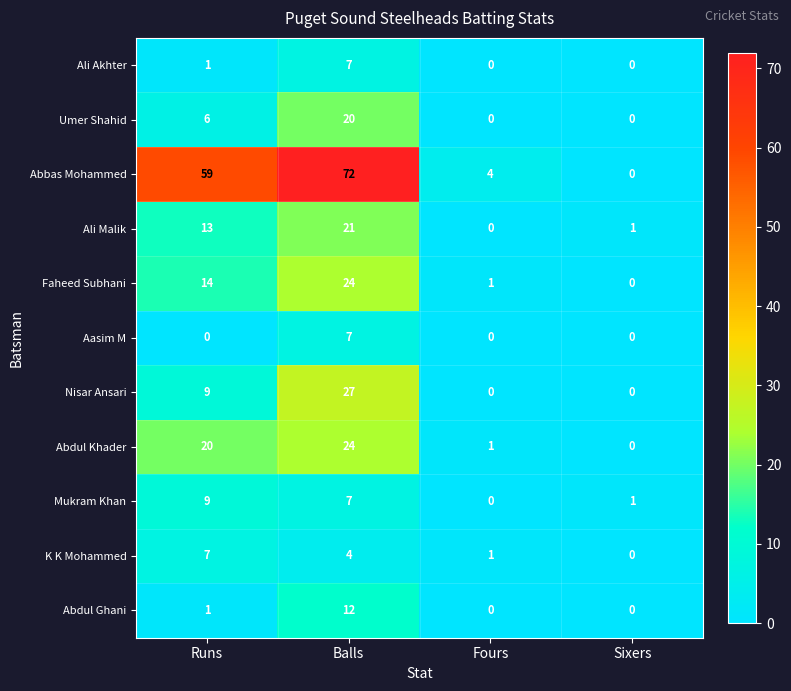

What is the total value across all series at Runs?

139